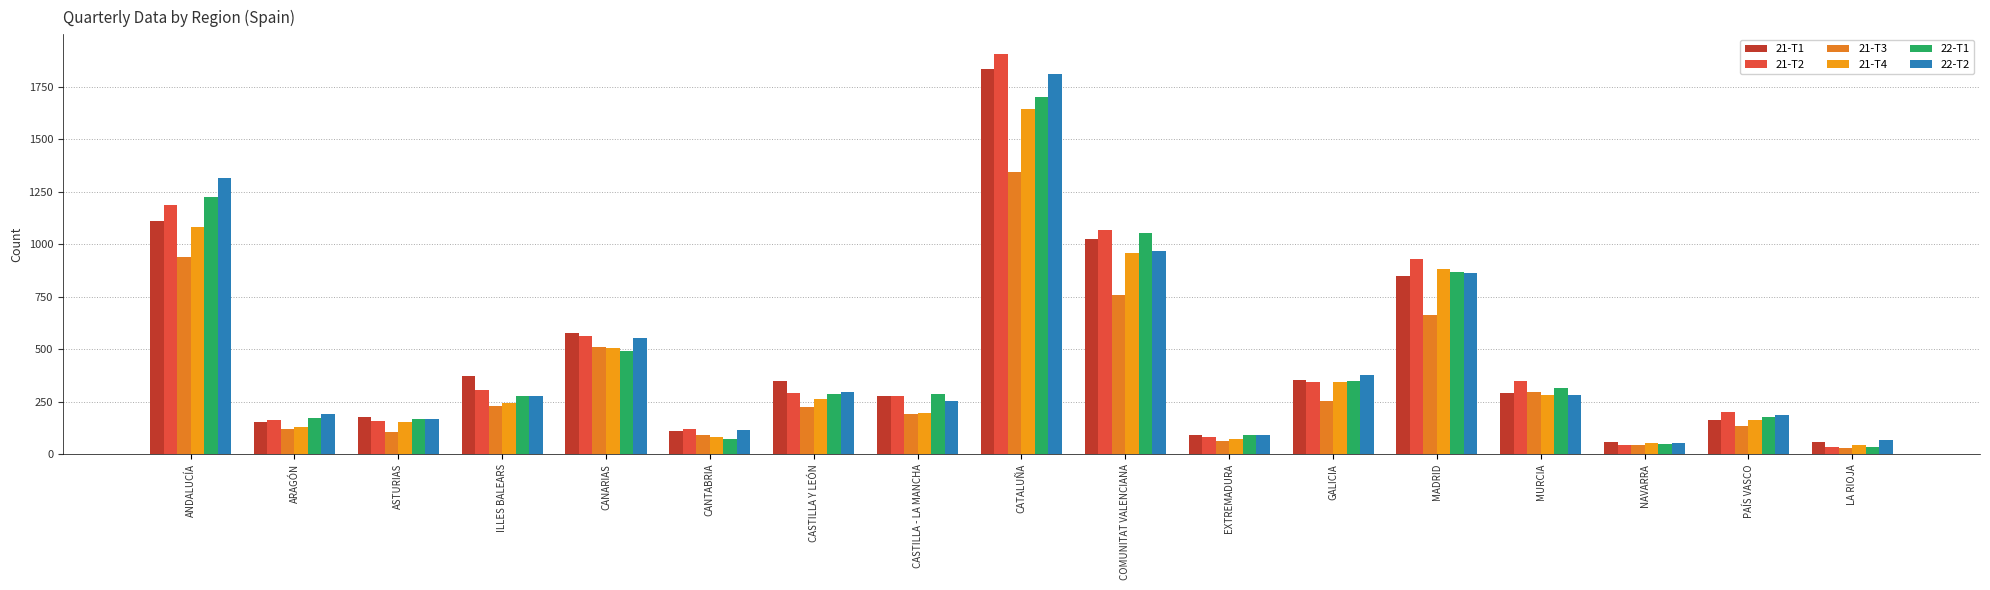

Which series has the widest spread of values?

21-T2